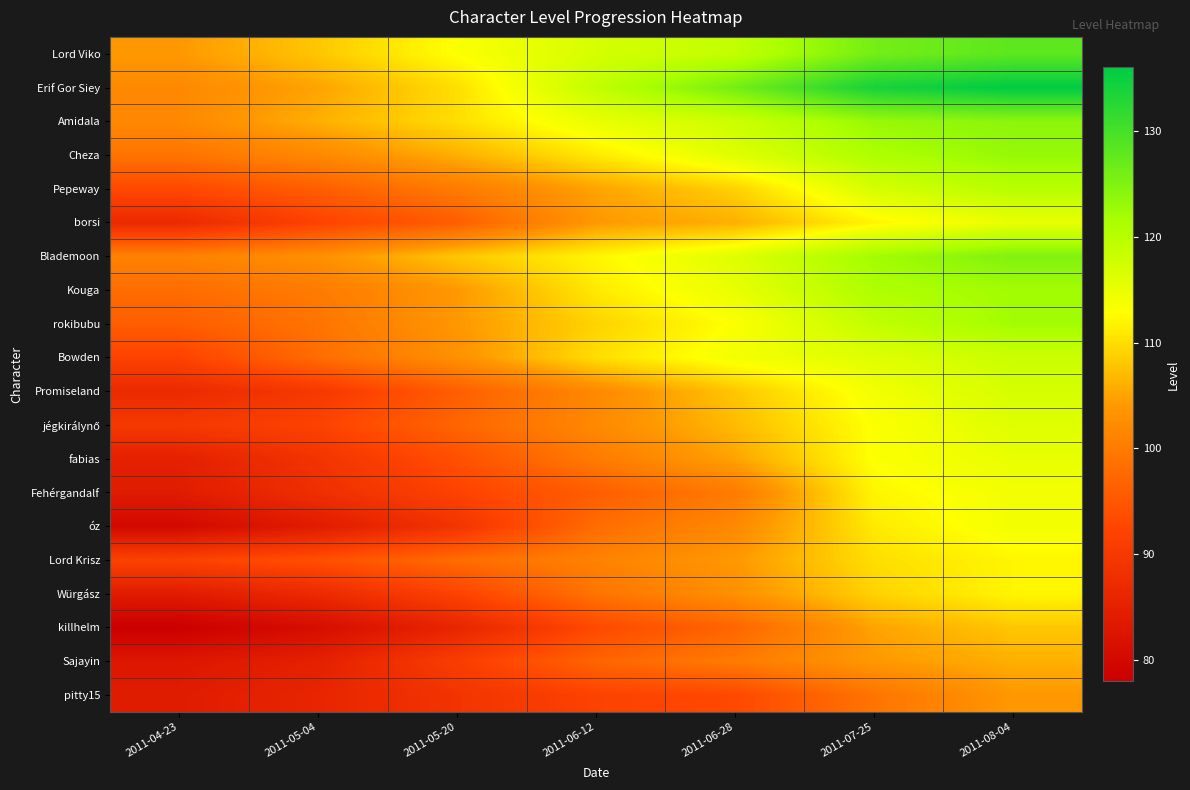

At 2011-04-23, list the series in order from largest to smallest.

Lord Viko, Erif Gor Siey, Amidala, Blademoon, Cheza, Kouga, rokibubu, Pepeway, Bowden, Lord Krisz, jégkirálynő, borsi, Promiseland, fabias, Fehérgandalf, Würgász, pitty15, Sajayin, óz, killhelm